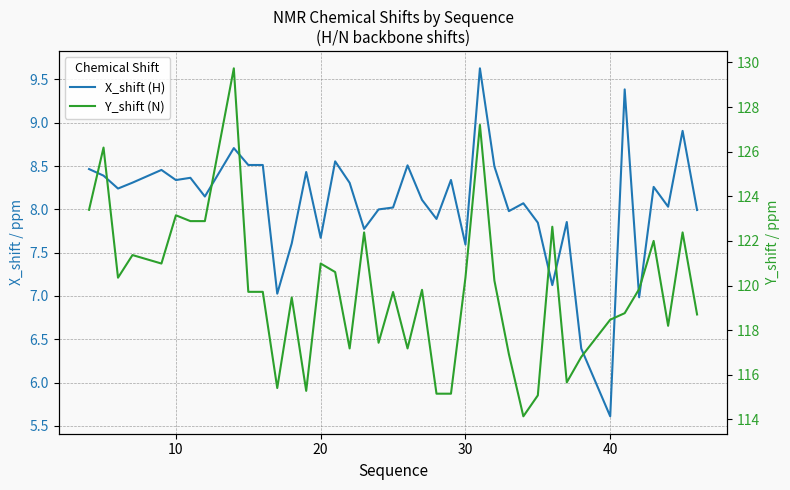

True or false: X_shift (H) and Y_shift (N) intersect in this chart.

False